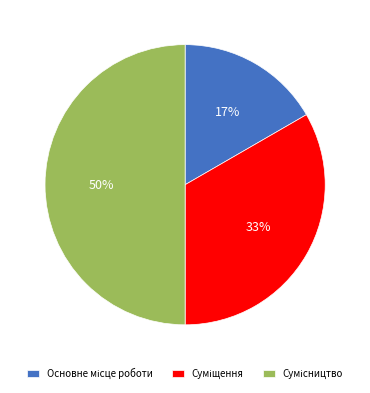

To the nearest percent, what is the difference between the largest and smallest slice percentages?

33%